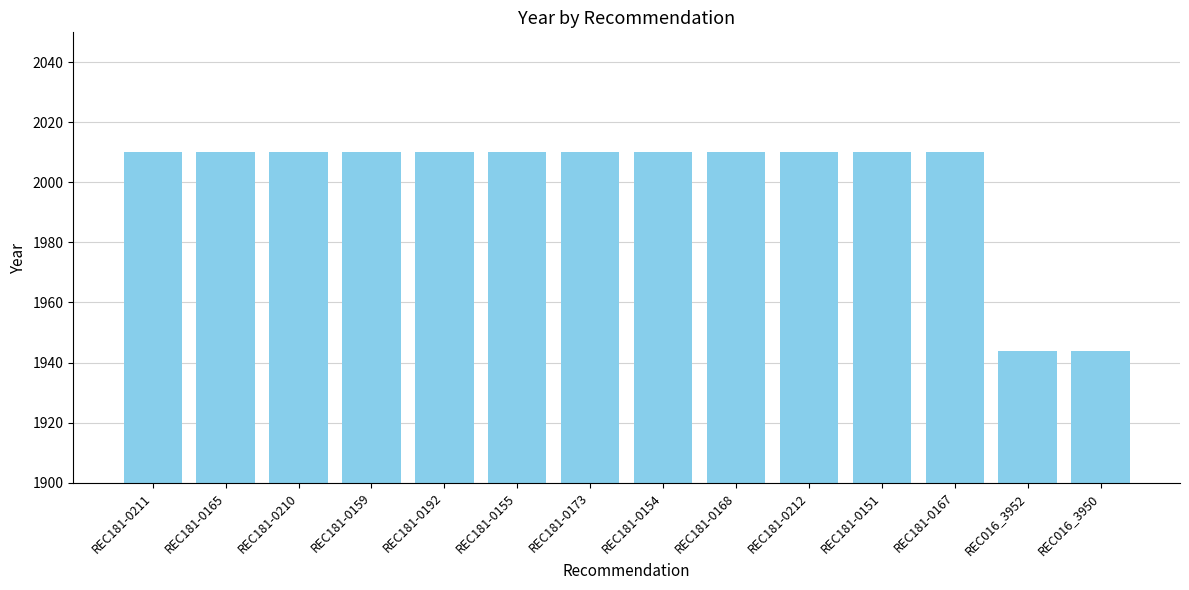

Is it true that the value at REC181-0155 is 3055?

False